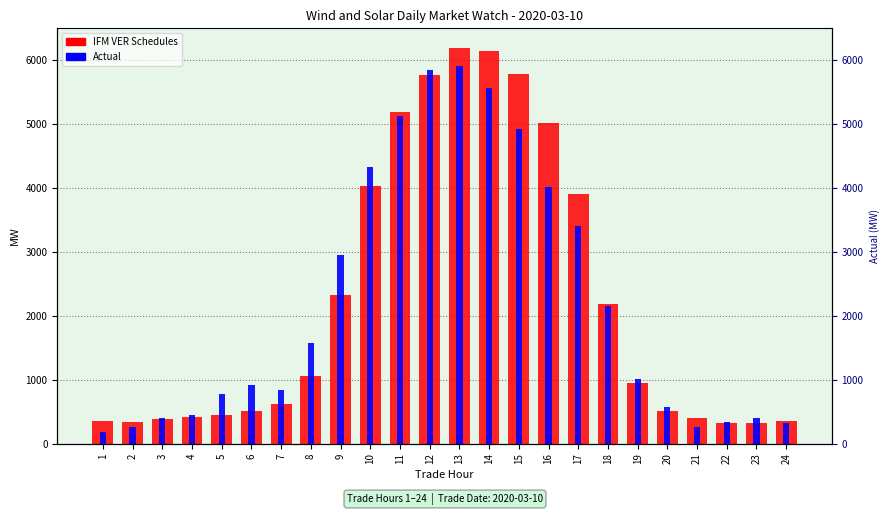

Rank the categories by Actual value from highest to lowest.

13, 12, 14, 11, 15, 10, 16, 17, 9, 18, 8, 19, 6, 7, 5, 20, 4, 23, 3, 22, 24, 2, 21, 1